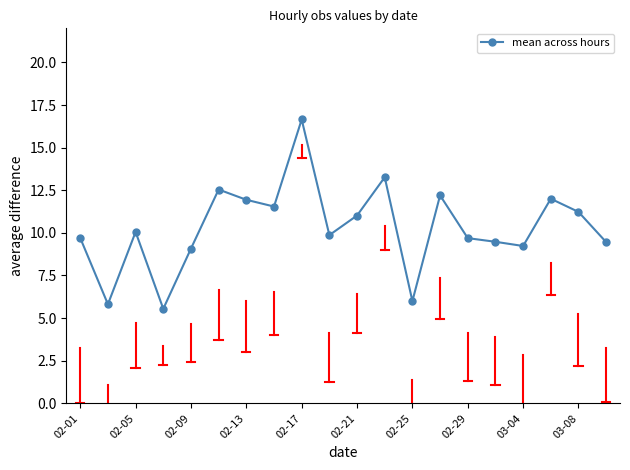

What is the difference between the maximum and minimum values?

11.1